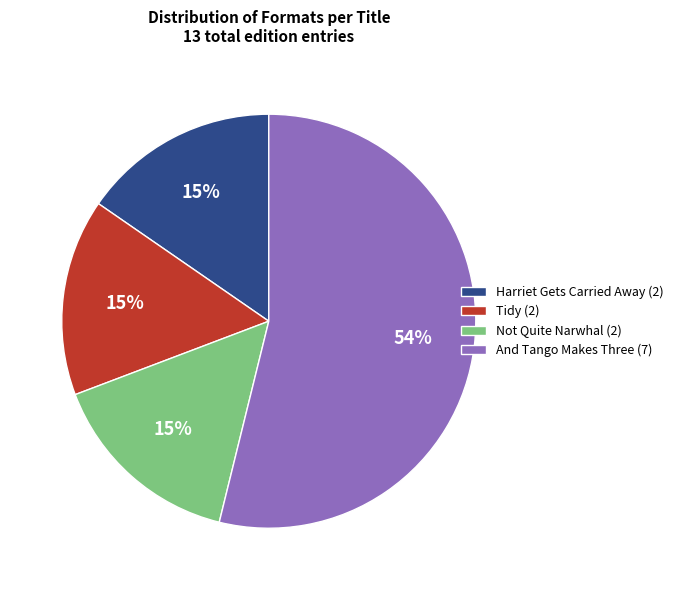

Is there any slice that represents more than half of the pie?

Yes